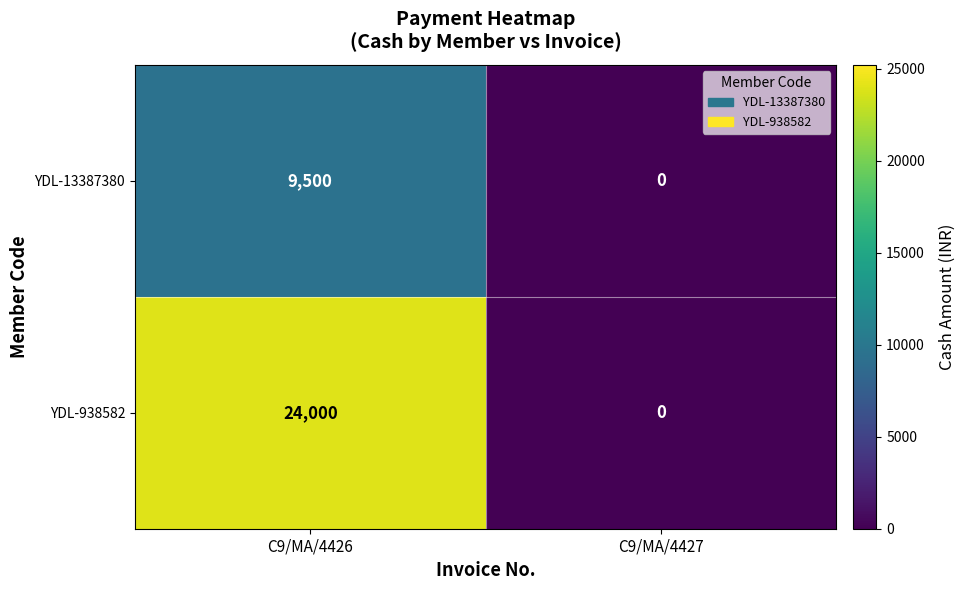

What is the spread (max minus min) of values at C9/MA/4426?

14500